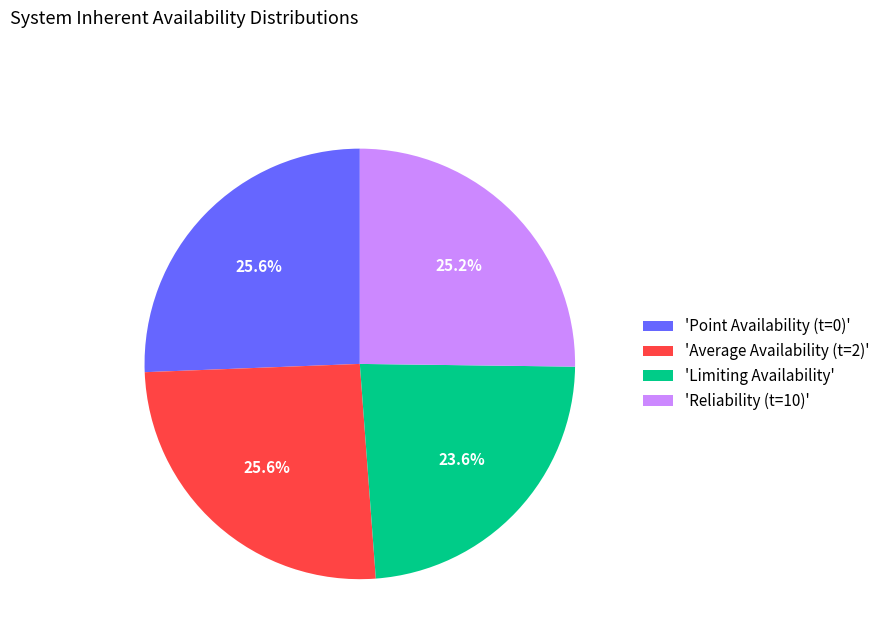

To the nearest percent, what is the average slice percentage?

25%